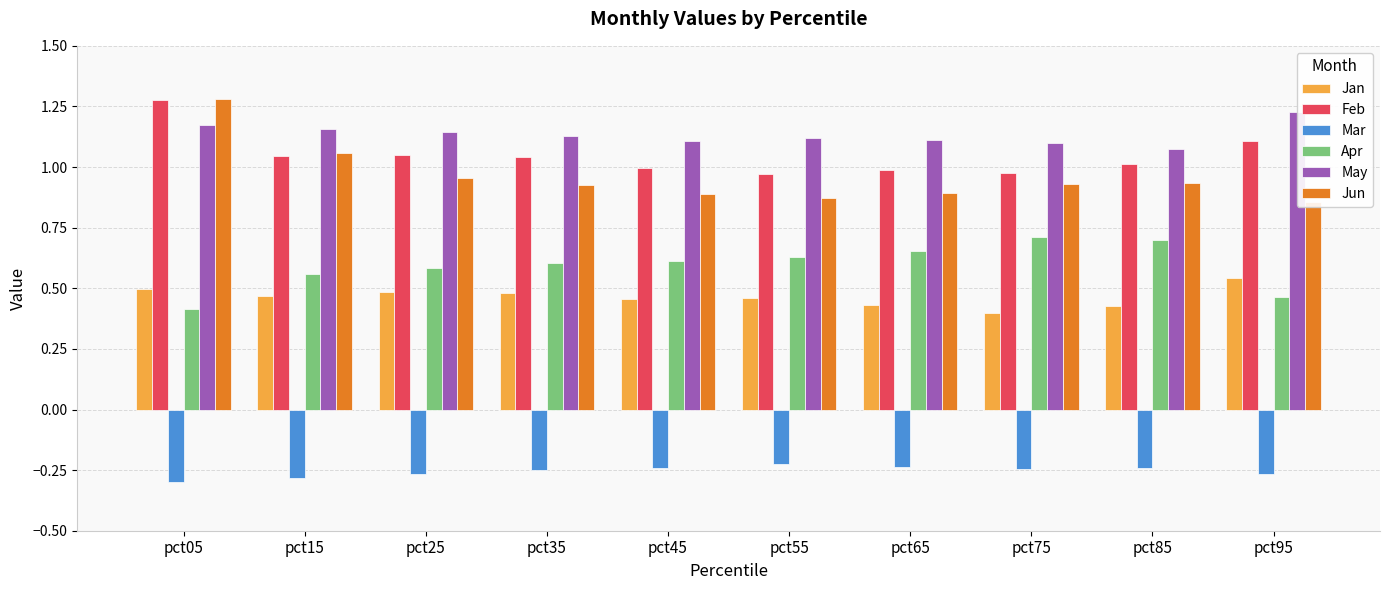

What is the sum of the Feb values at pct85 and pct35?

2.1